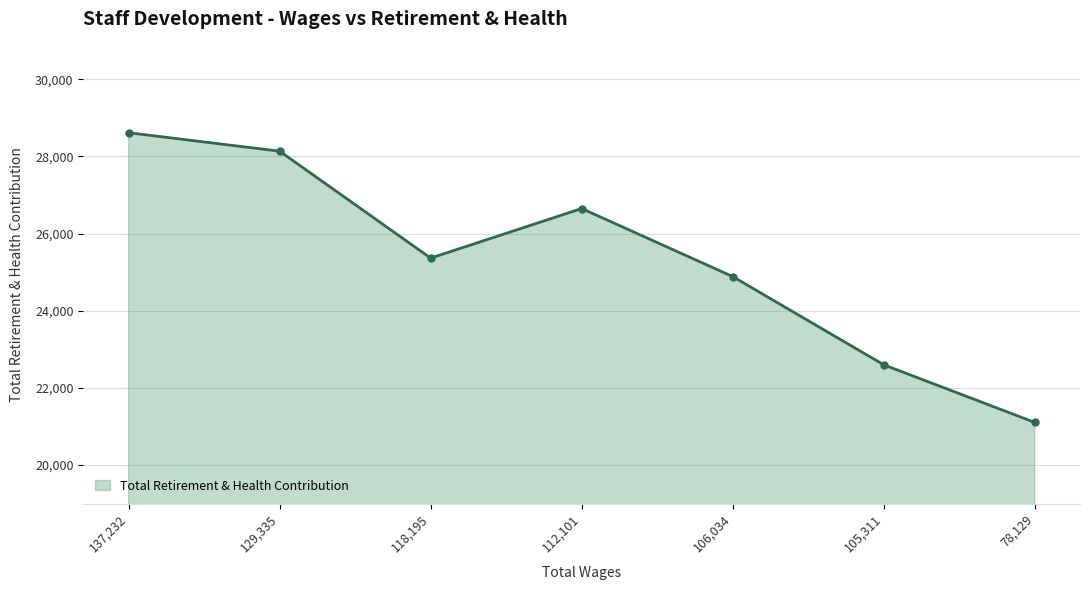

What value does the data have at 106,034?

24885